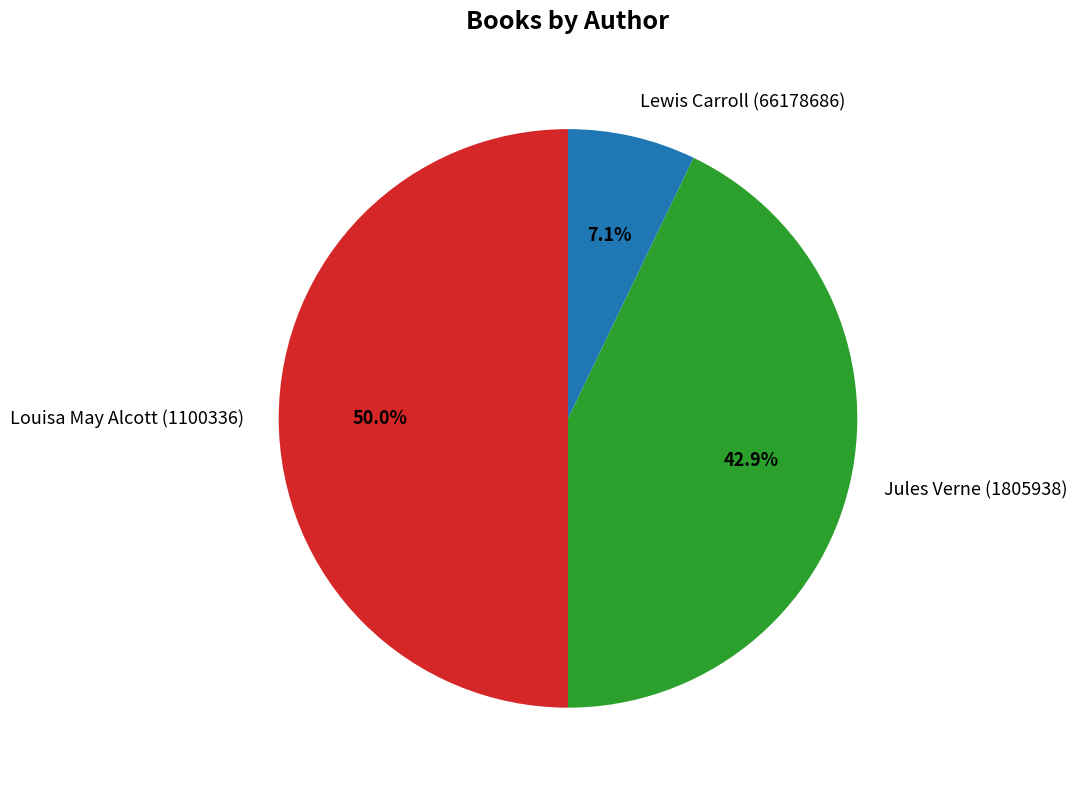

To the nearest percent, what is the average slice percentage?

33%